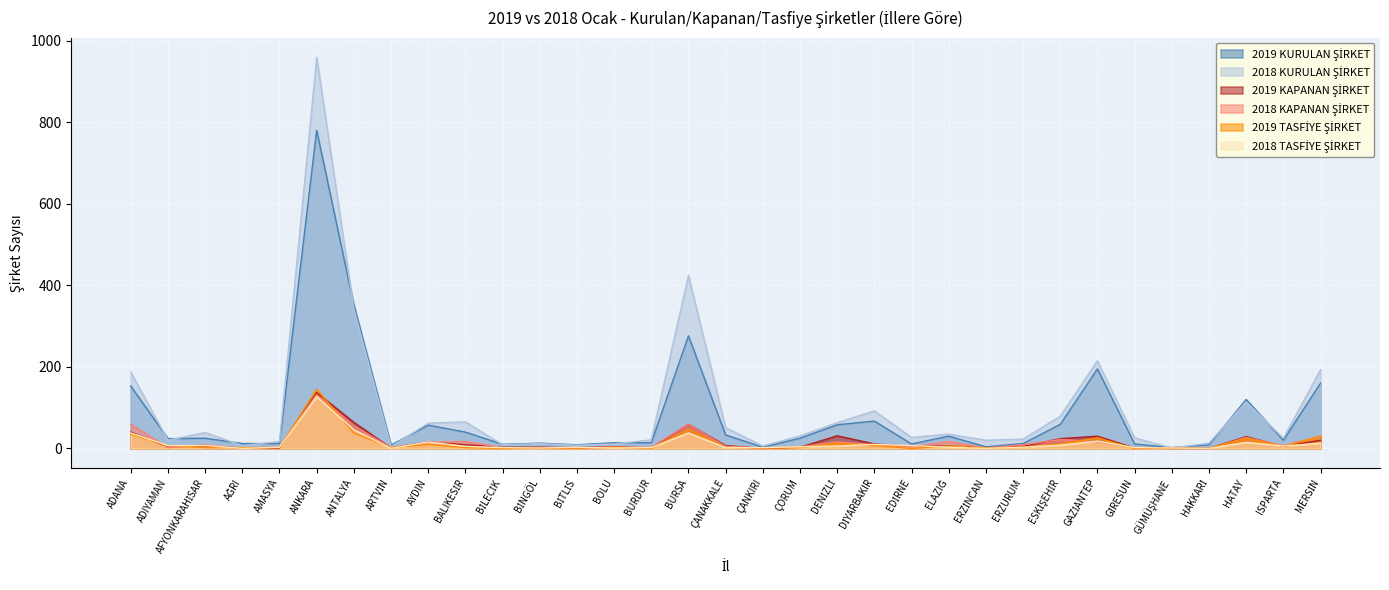

What is the label of the 27th point from the left?

GAZİANTEP